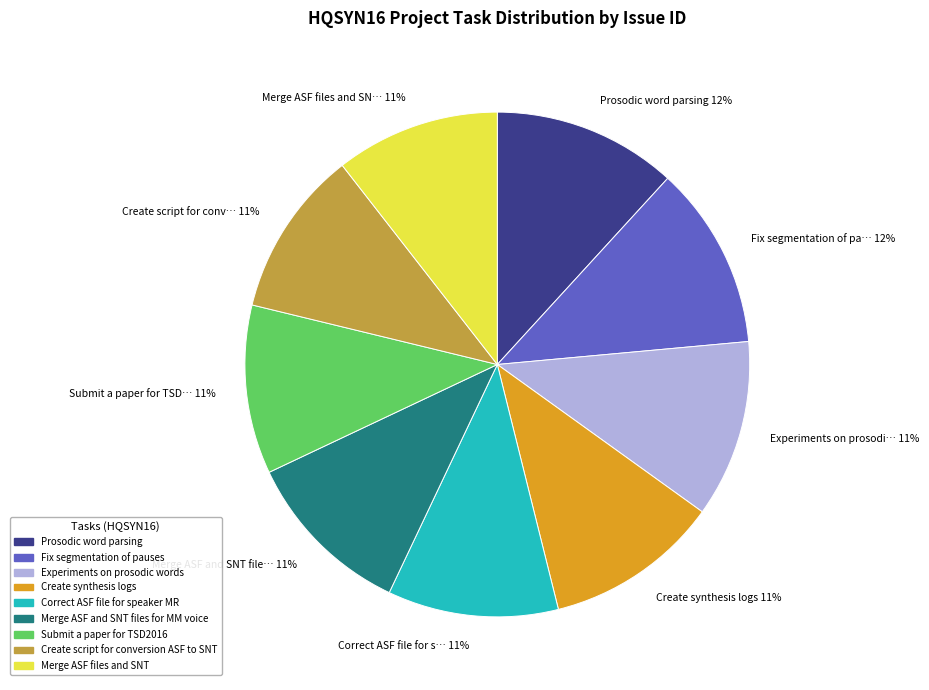

To the nearest percent, what is the difference between the largest and smallest slice percentages?

1%